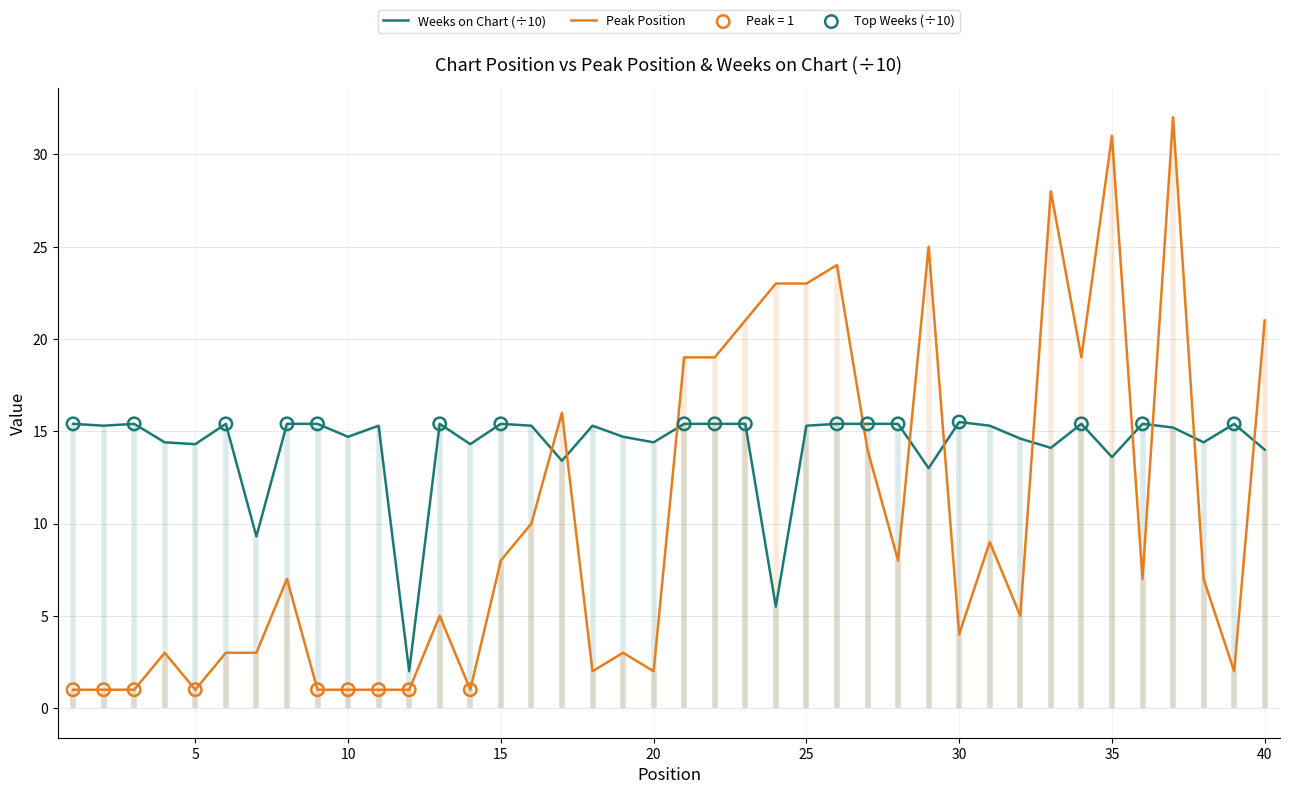

What is the lowest value of the Weeks on Chart (÷10) series?

2.0